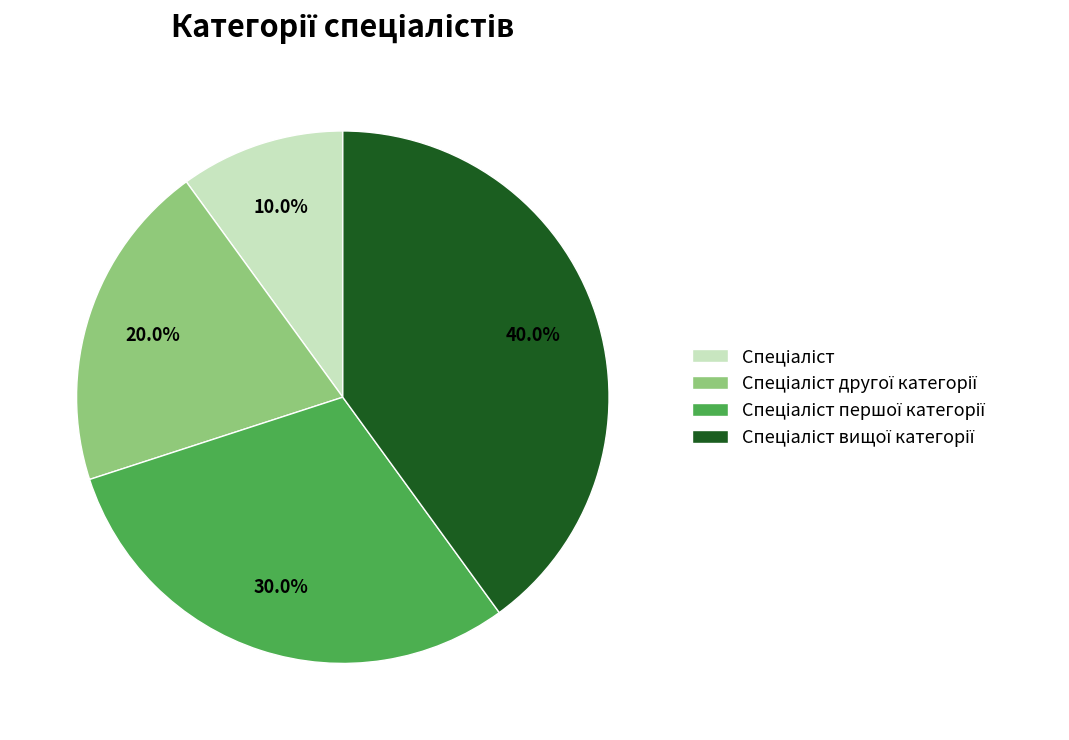

Does any single category account for the majority?

No